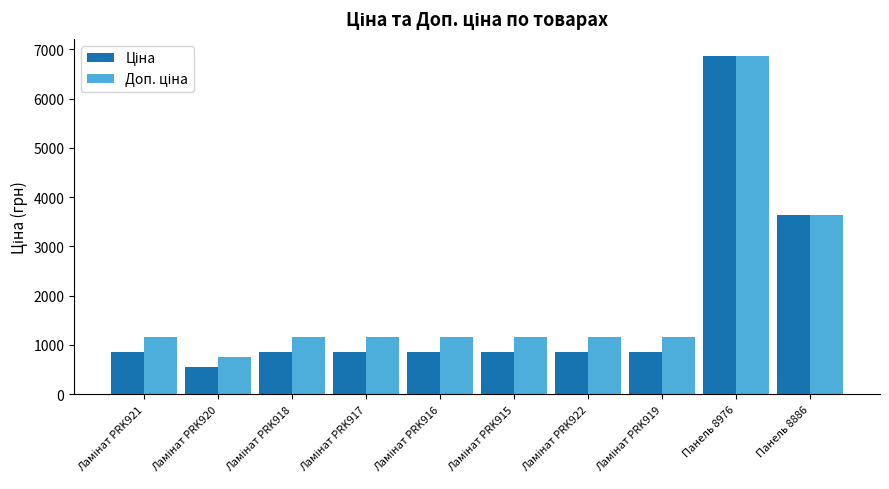

What is the maximum value shown in the chart?

6869.4